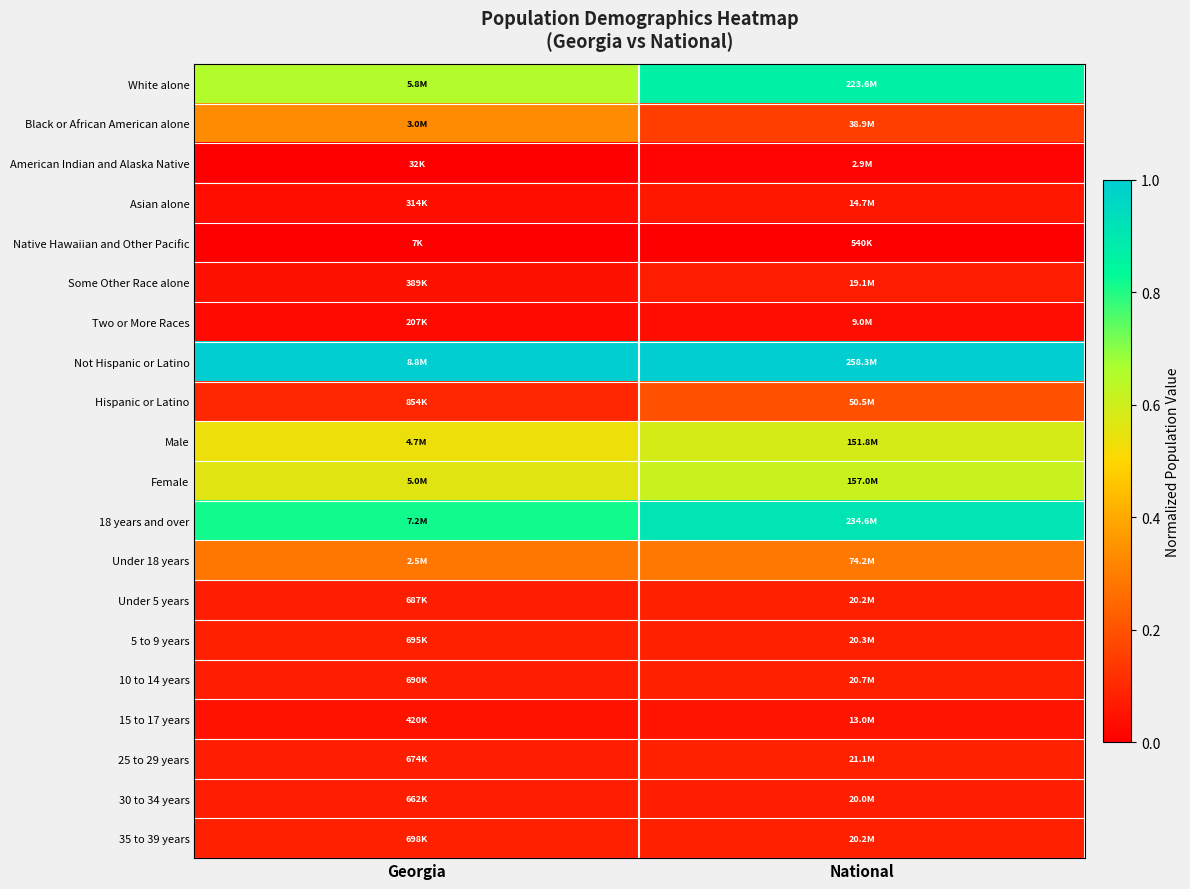

Count the number of data series in this chart.

20